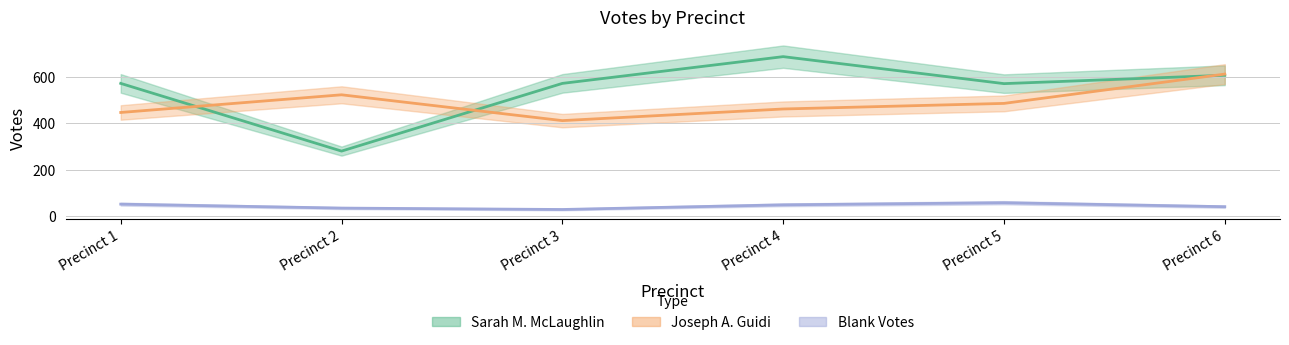

True or false: Blank Votes has more than 1 interior local peaks.

False